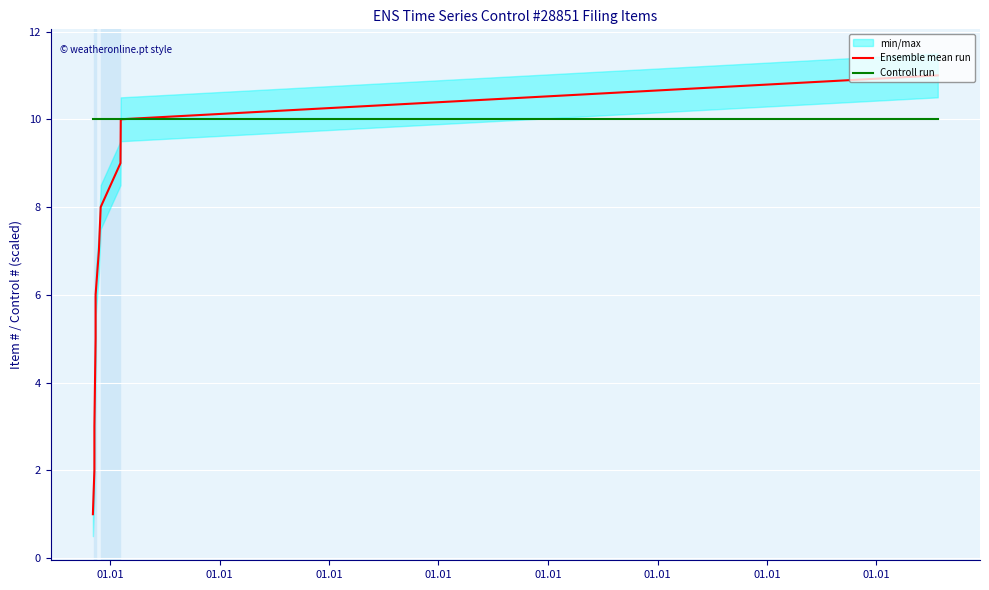

Between 01.01 and 01.01, which series saw the biggest shift?

Ensemble mean run